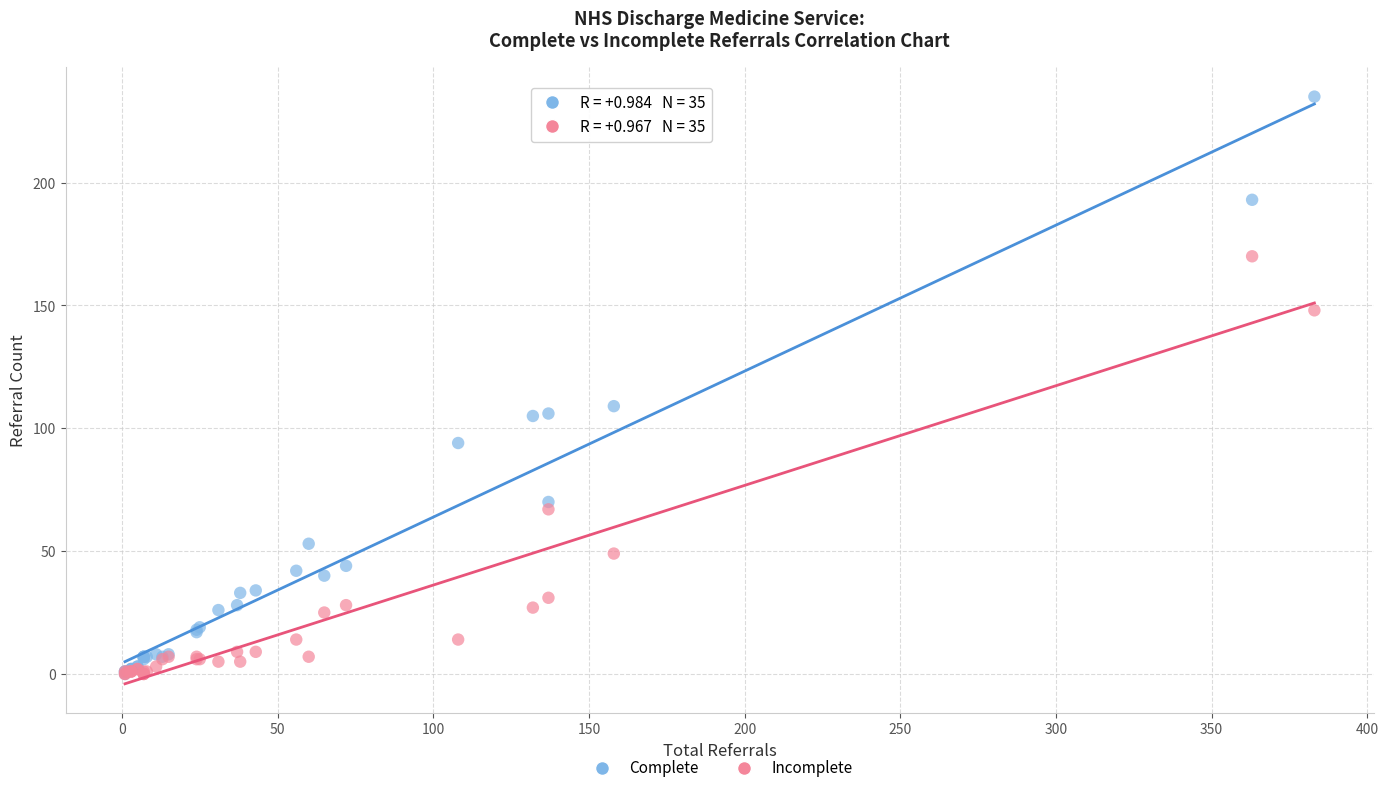

In the Incomplete series, what Y value is closest to 85?

67